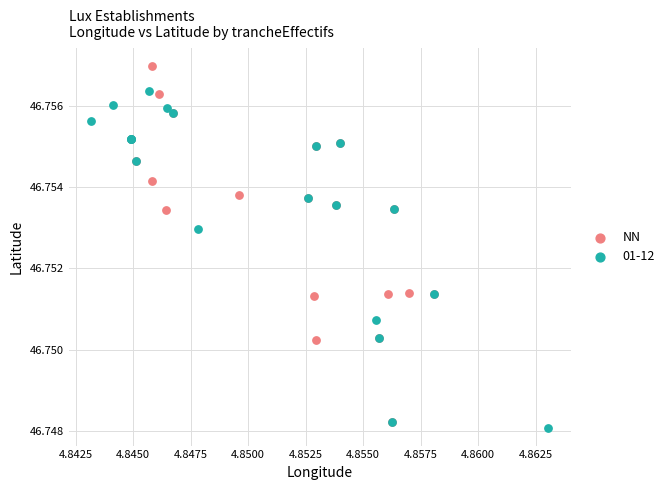

Which series contains the highest Y value?

NN